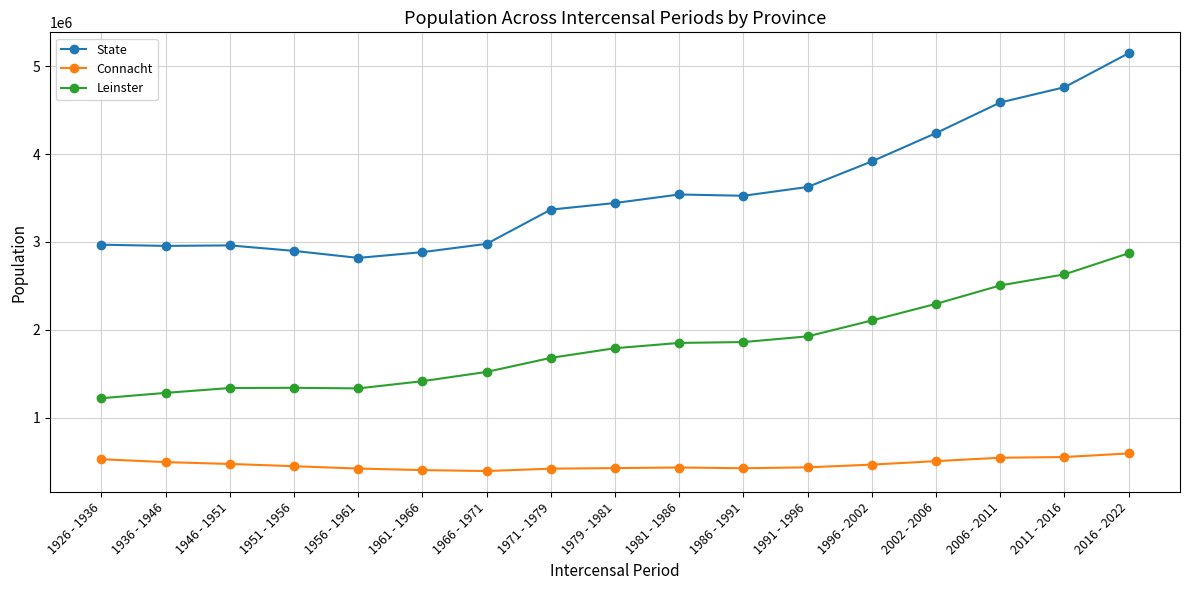

How many distinct data groups are displayed?

3